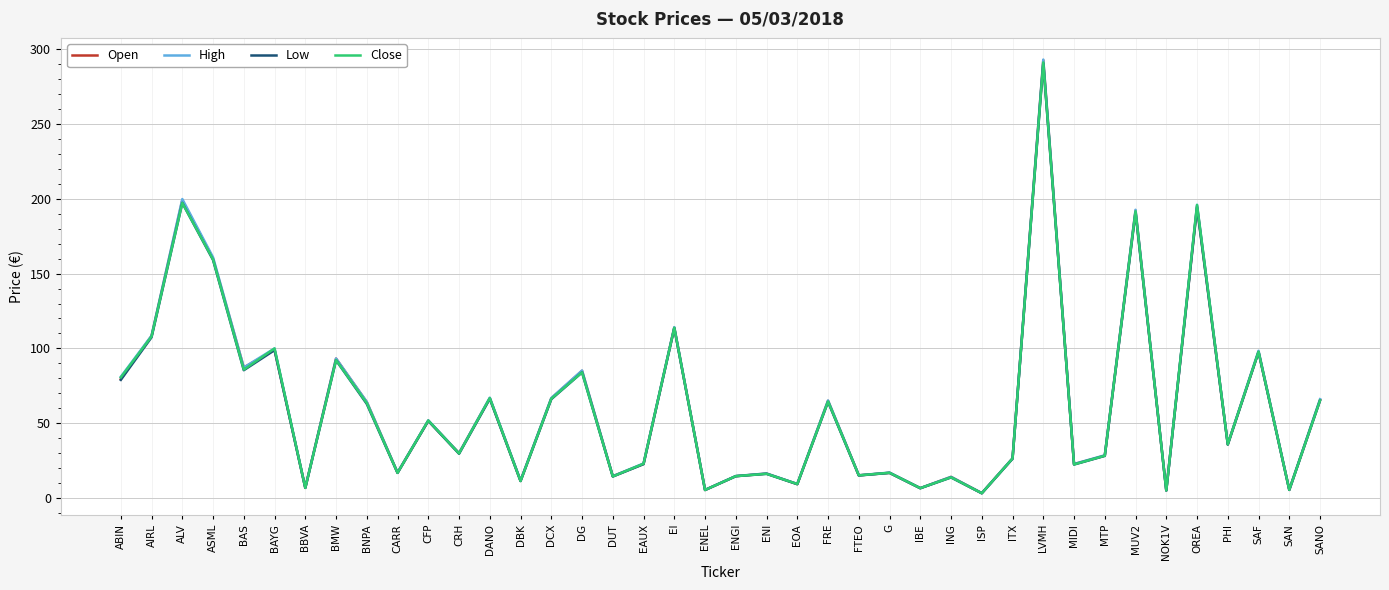

How many lines are shown in the chart?

4